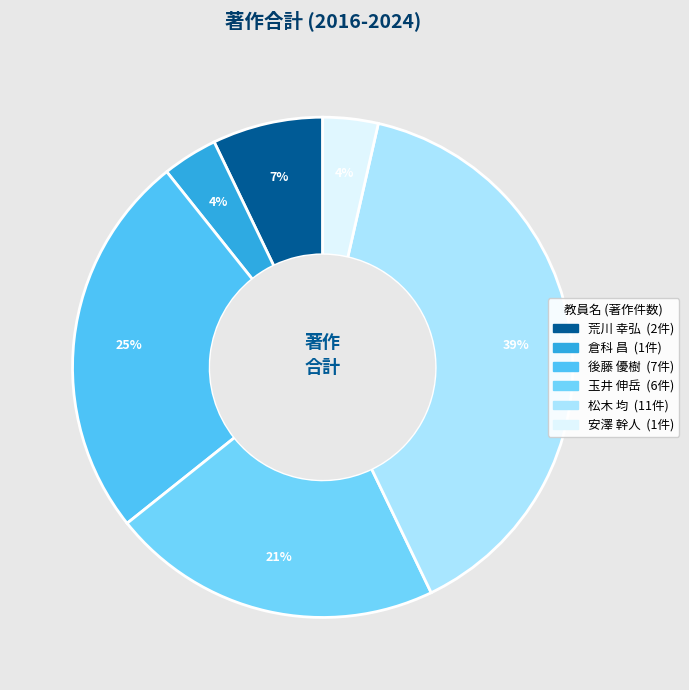

Which slice is the largest?

松木 均